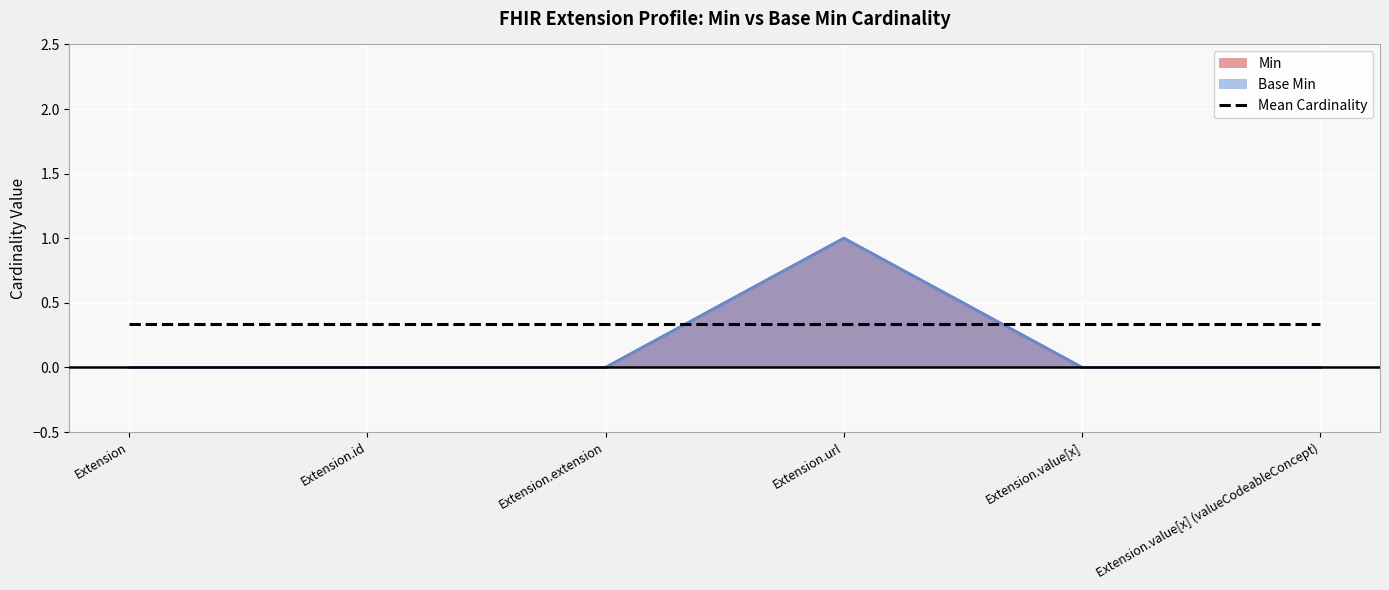

What is the sum of all Min values?

1